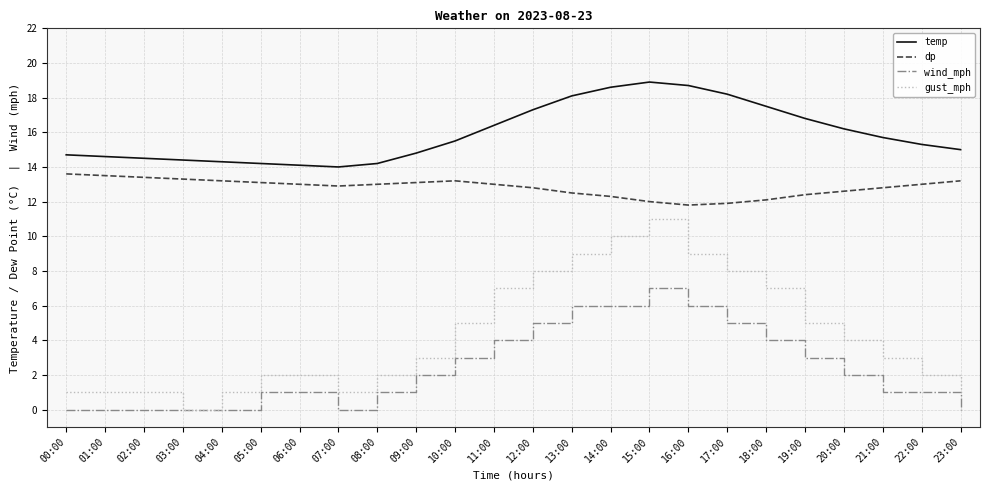

Which series has the largest total across all categories?

temp